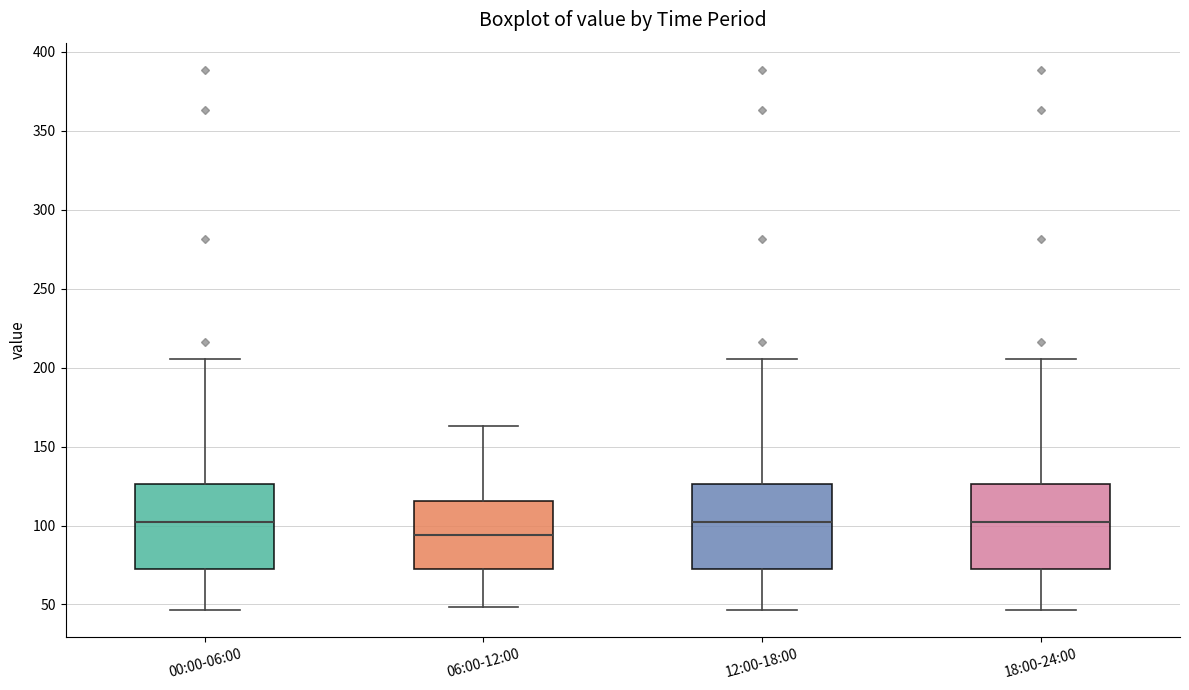

Reading left to right, read every box against the y-axis: the position of its median line, the range the box covers, and the ends of its whiskers. The values are not printed on the chart, so give them approximately, as read against the axis.

00:00-06:00: median 100, box 70 to 125, whiskers 45 to 205
06:00-12:00: median 95, box 70 to 115, whiskers 50 to 165
12:00-18:00: median 100, box 70 to 125, whiskers 45 to 205
18:00-24:00: median 100, box 70 to 125, whiskers 45 to 205